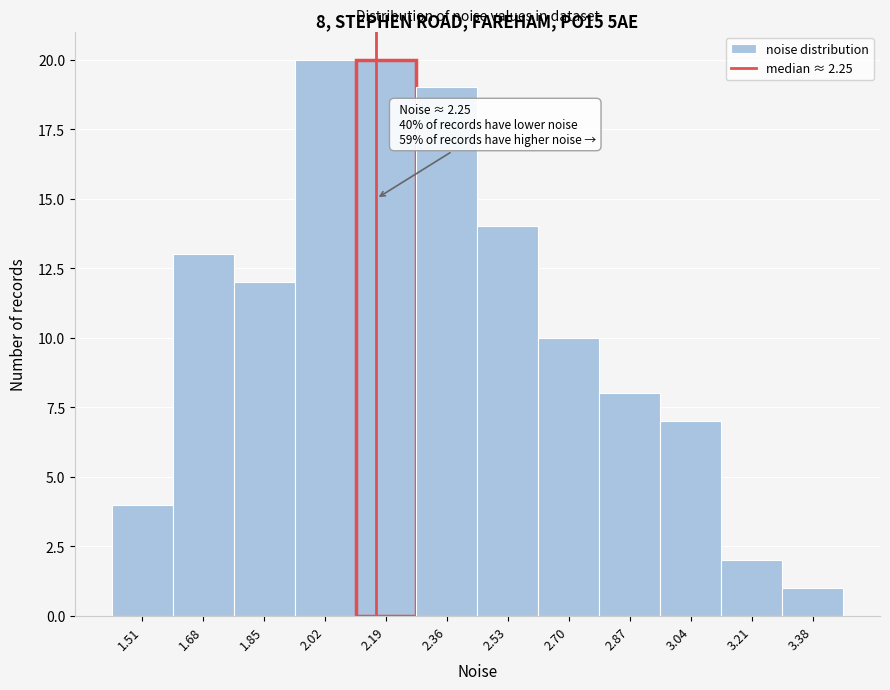

Reading right to left, what are all the values shown in this chart?

1	2	7	8	10	14	19	20	20	12	13	4